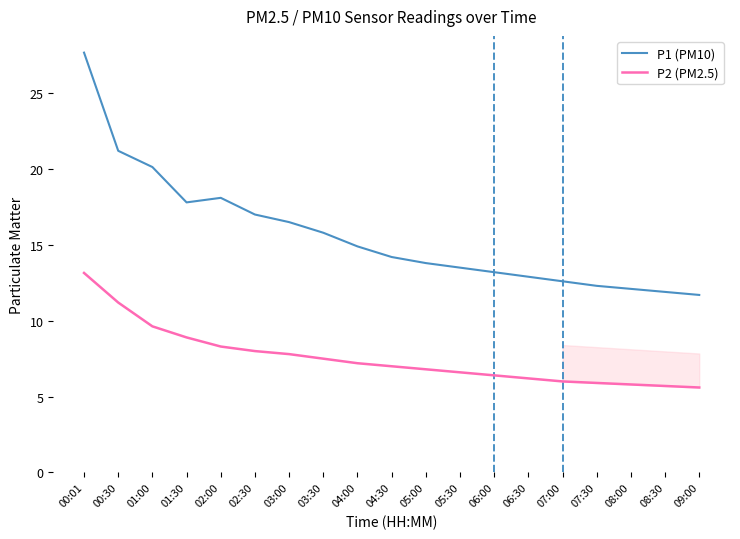

Which series has the widest spread of values?

P1 (PM10)